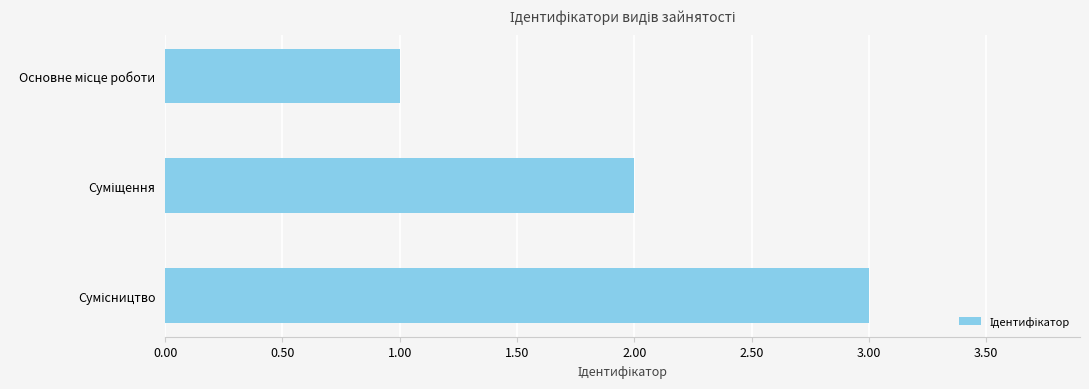

What is the maximum value shown in the chart?

3